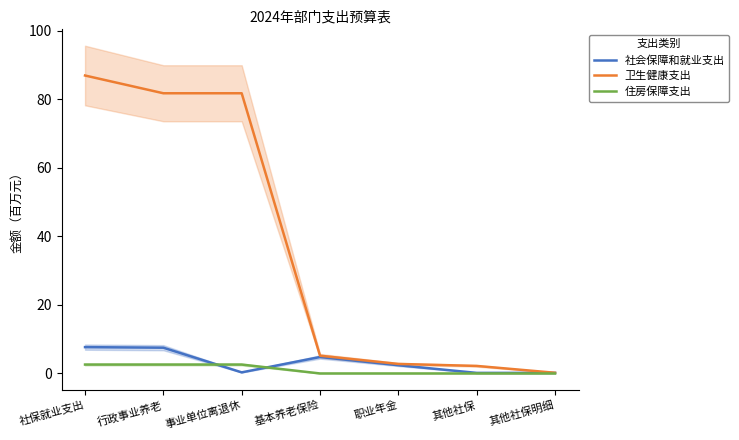

Where is 社会保障和就业支出 nearest to the value 3?

职业年金